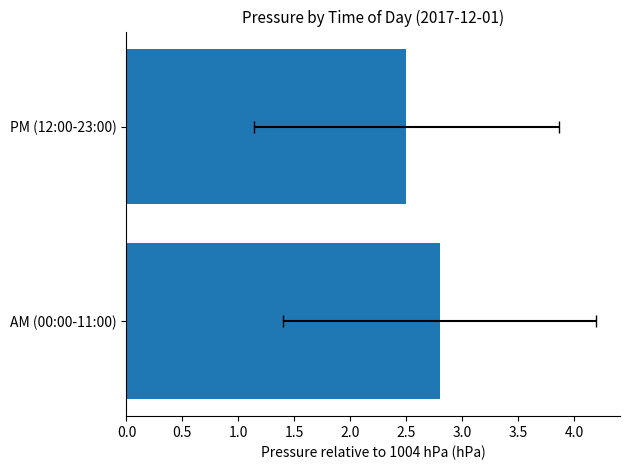

How many bars are there in total?

2